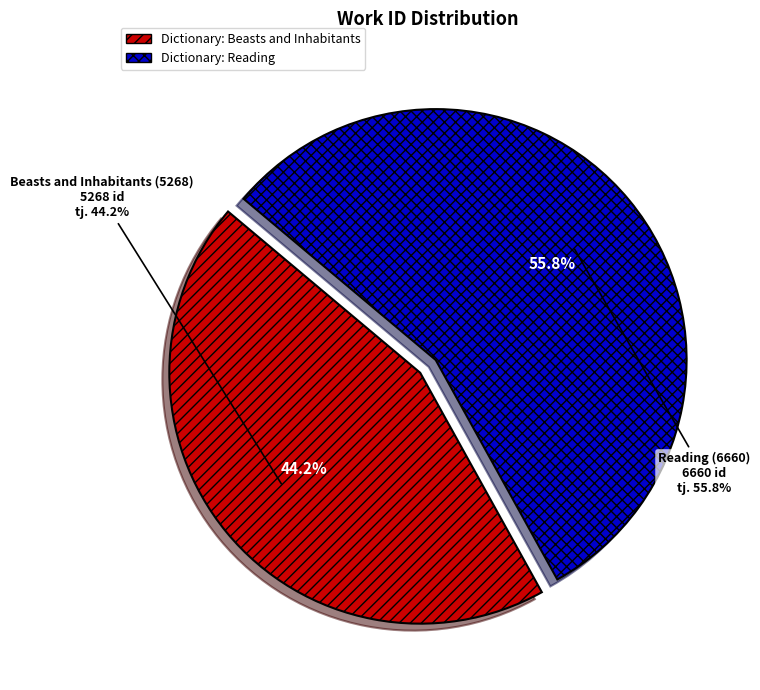

What is the change in value from Beasts and Inhabitants (5268) to Reading (6660)?

+1392